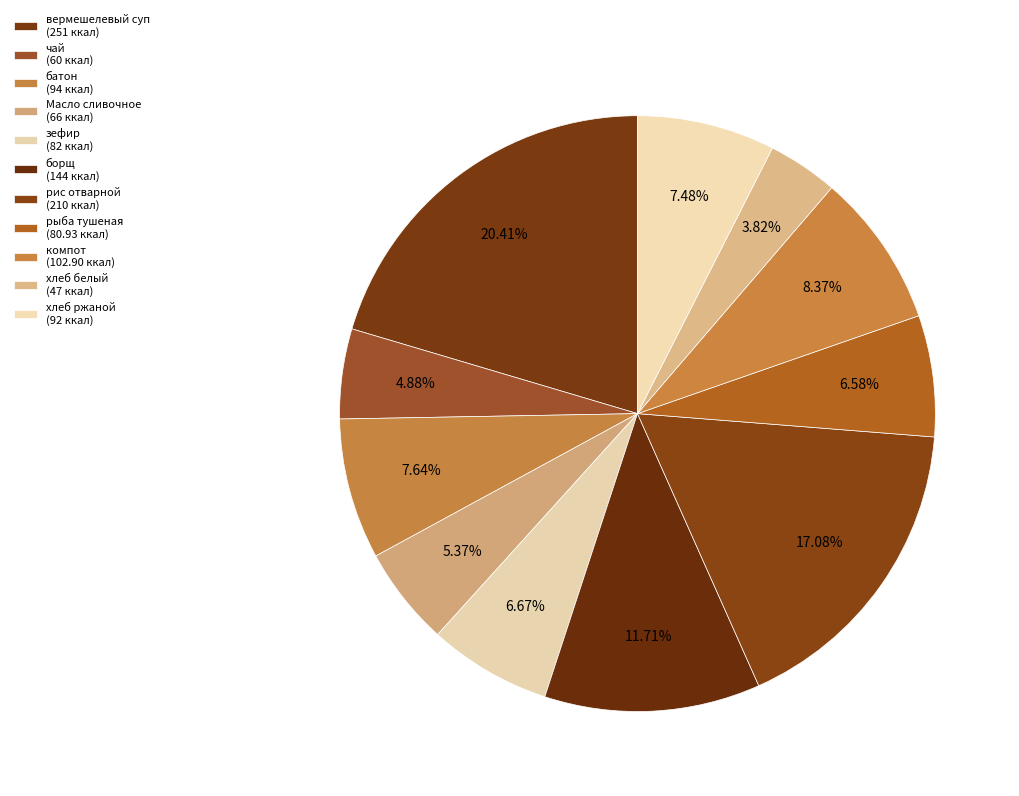

How many segments does this pie chart have?

11